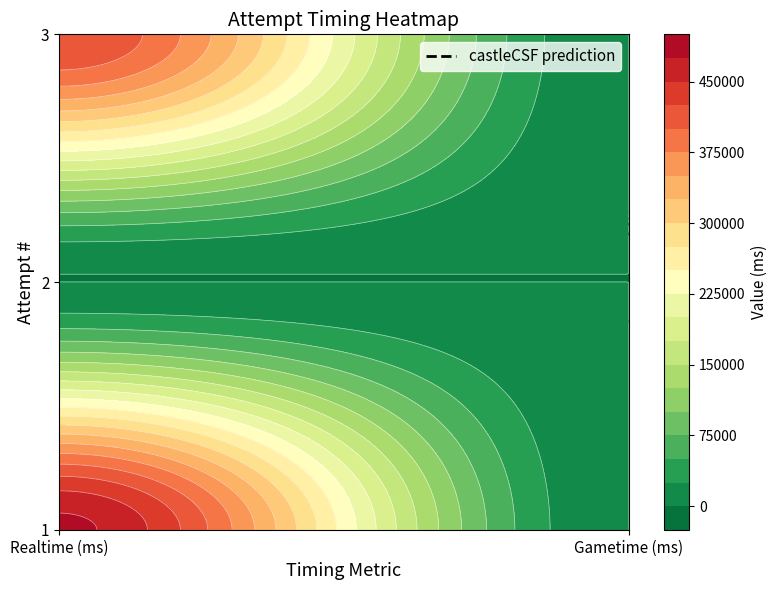

Reading left to right, extract all data points from this chart.

1: Realtime (ms)=481026	Gametime (ms)=0
2: Realtime (ms)=0	Gametime (ms)=0
3: Realtime (ms)=424556	Gametime (ms)=0